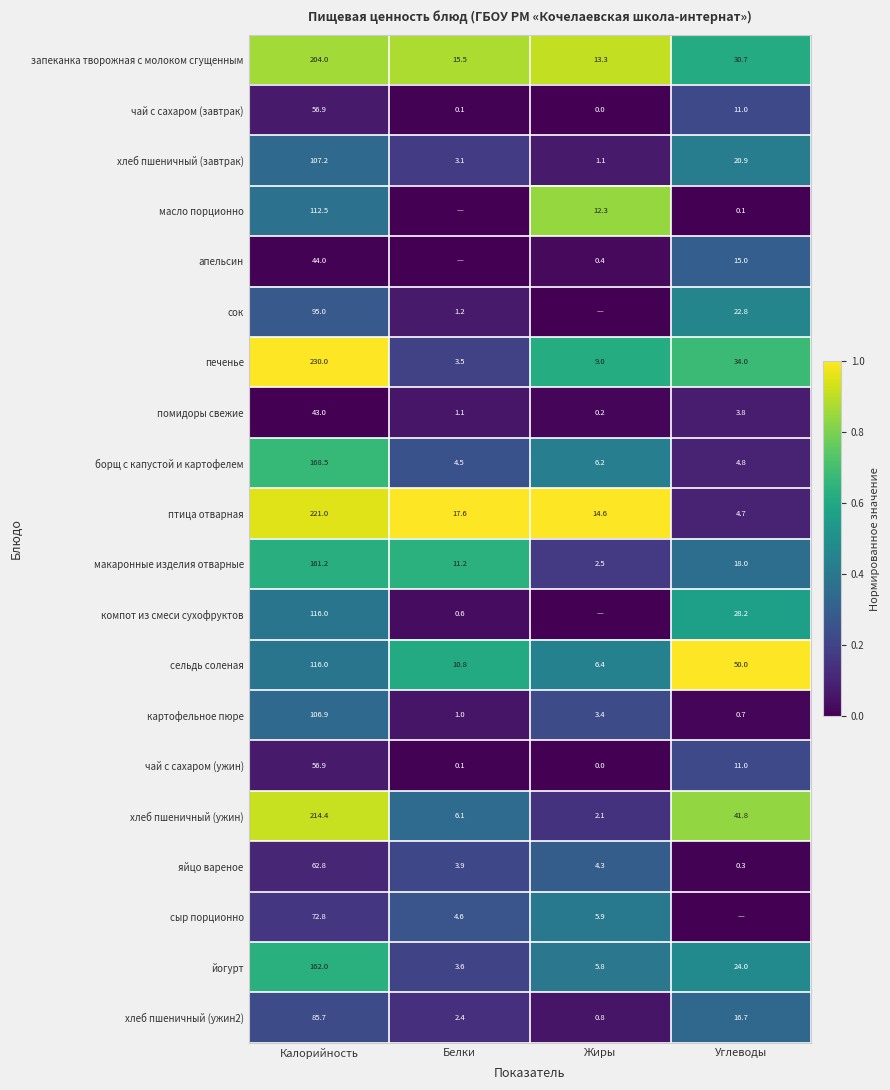

Is the value of хлеб пшеничный (завтрак) at Жиры greater than the value of сыр порционно at Белки?

No